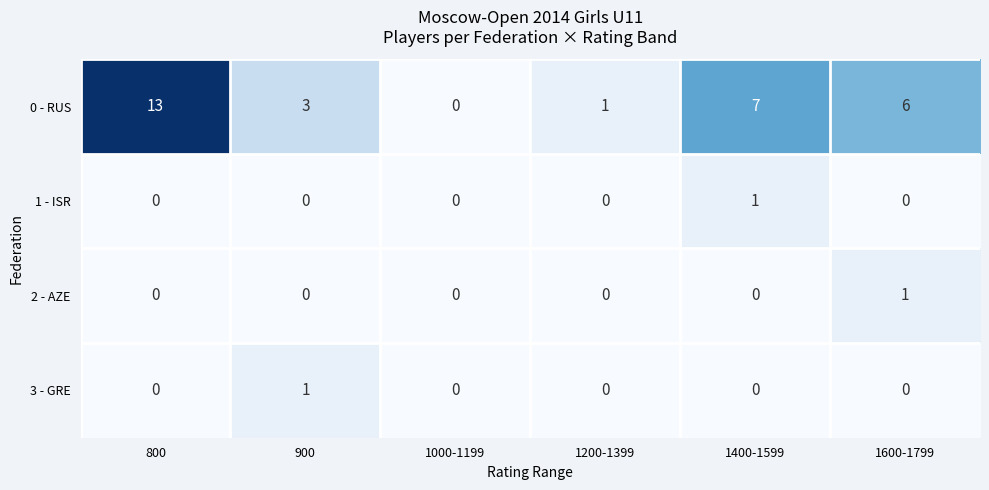

At which category does the chart reach its peak across all series?

800